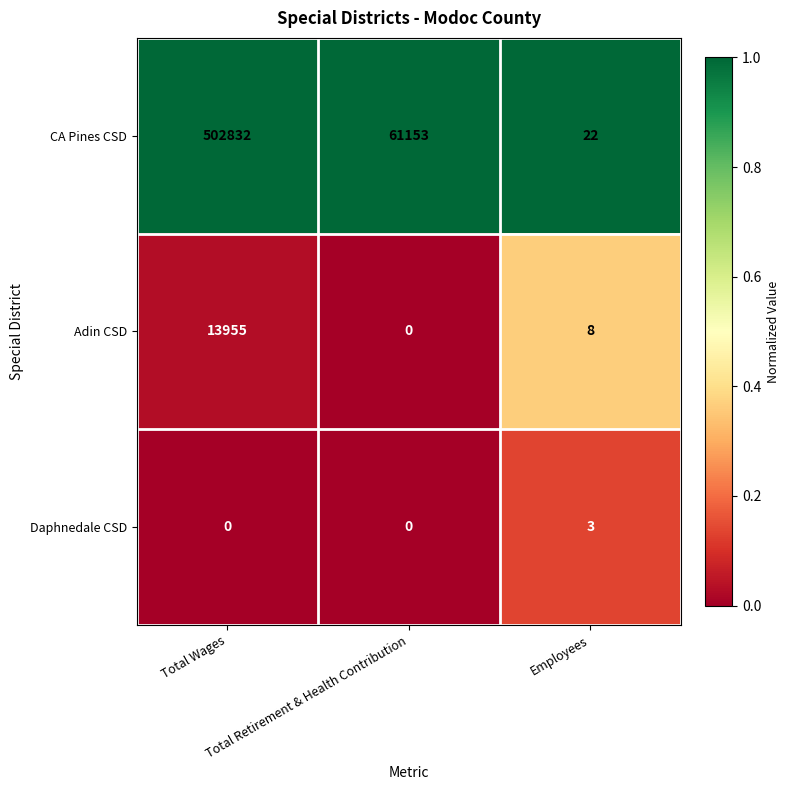

What is the greatest value displayed?

502832